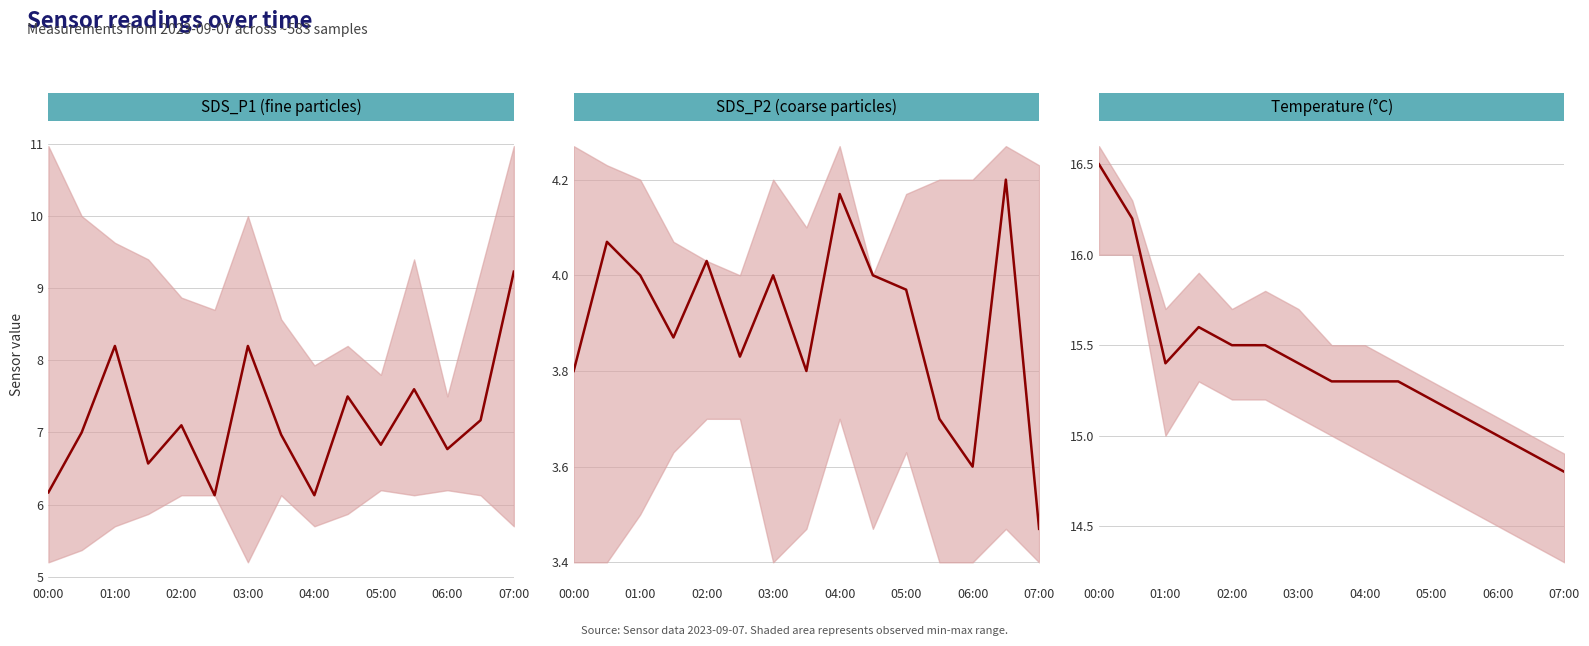

What position from the left is 13?

14